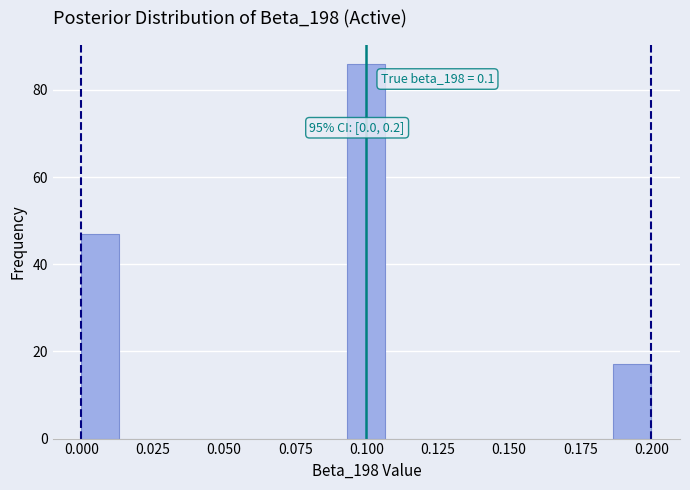

Around what value on the x-axis is the tallest bar? Give the approximate position of its centre, as read against the axis.

0.100